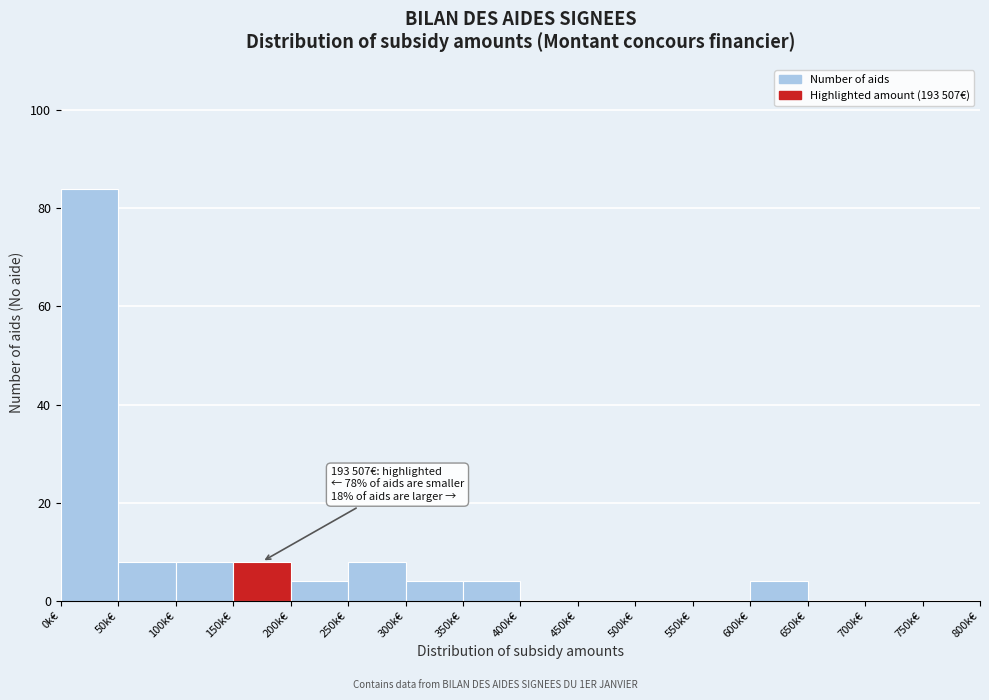

Reading left to right, what are all the values shown in this chart?

0k€=84	50k€=8	100k€=8	150k€=8	200k€=4	250k€=8	300k€=4	350k€=4	400k€=0	450k€=0	500k€=0	550k€=0	600k€=4	650k€=0	700k€=0	750k€=0